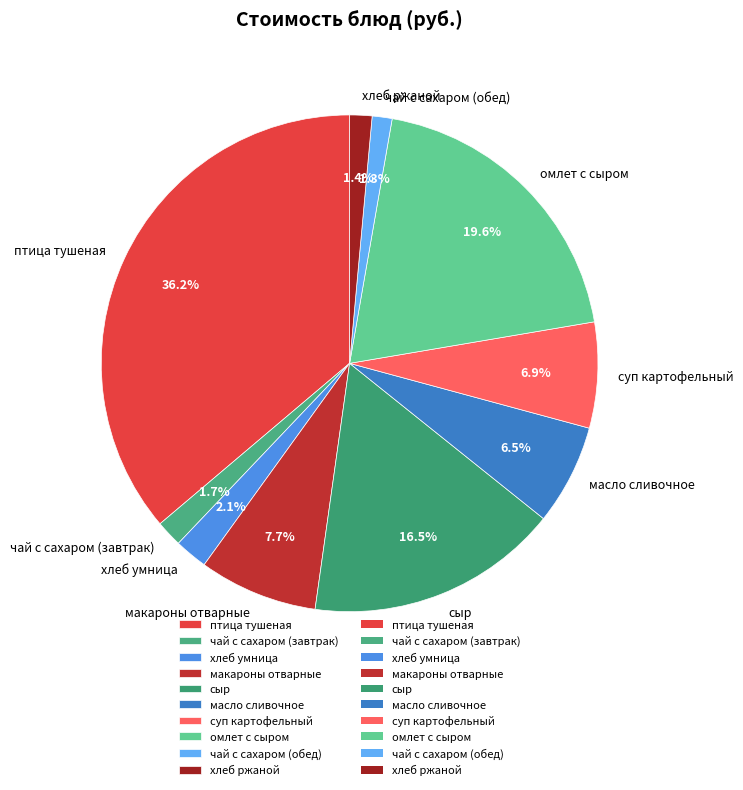

To the nearest percent, what is the average slice percentage?

10%